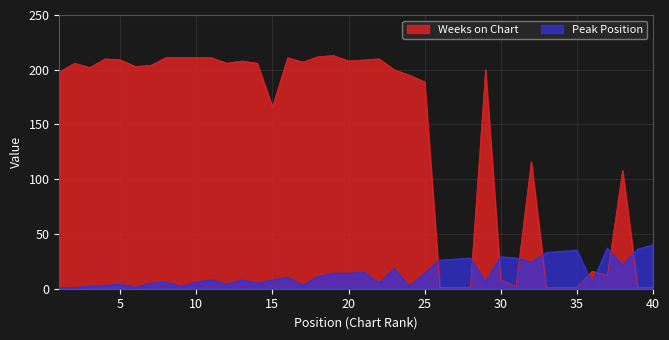

What is the maximum value for Weeks on Chart?

213